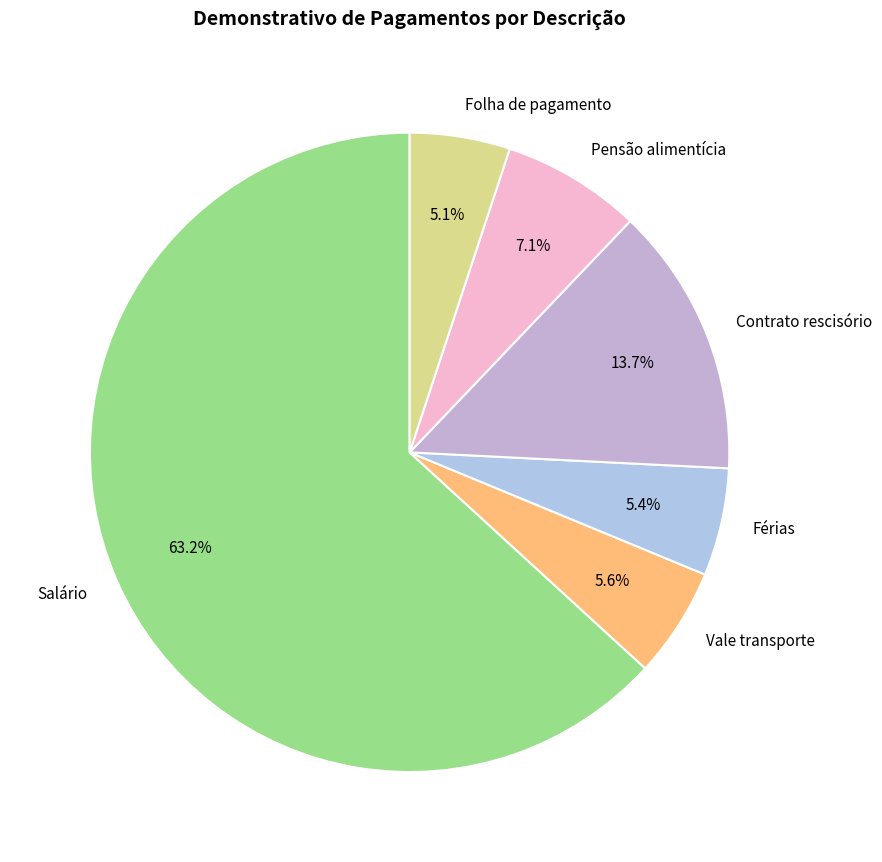

What is the total percentage of Pensão alimentícia and Férias?

12.5%